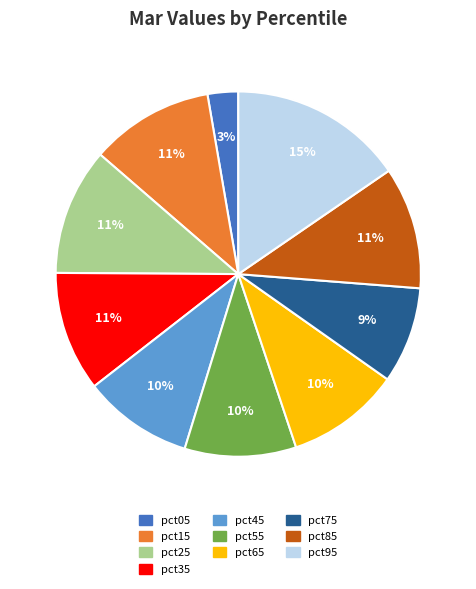

Is it true that pct55 is 10% of the pie?

True